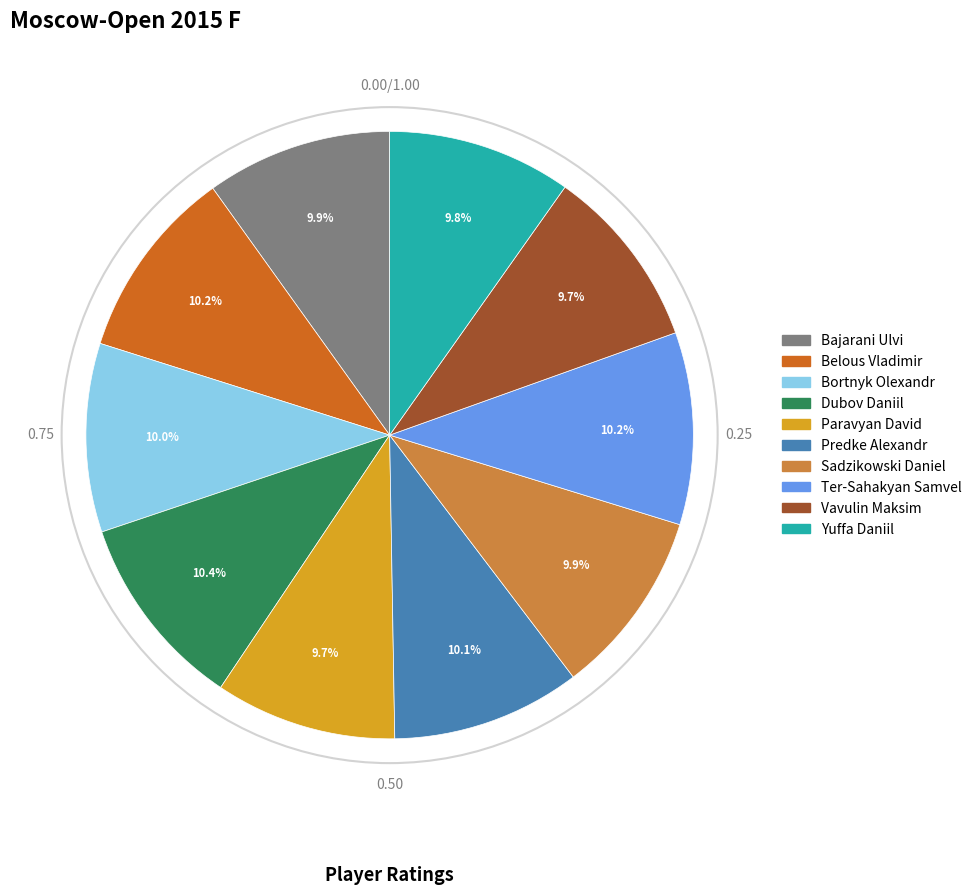

Is it true that Ter-Sahakyan Samvel is 1% of the pie?

False